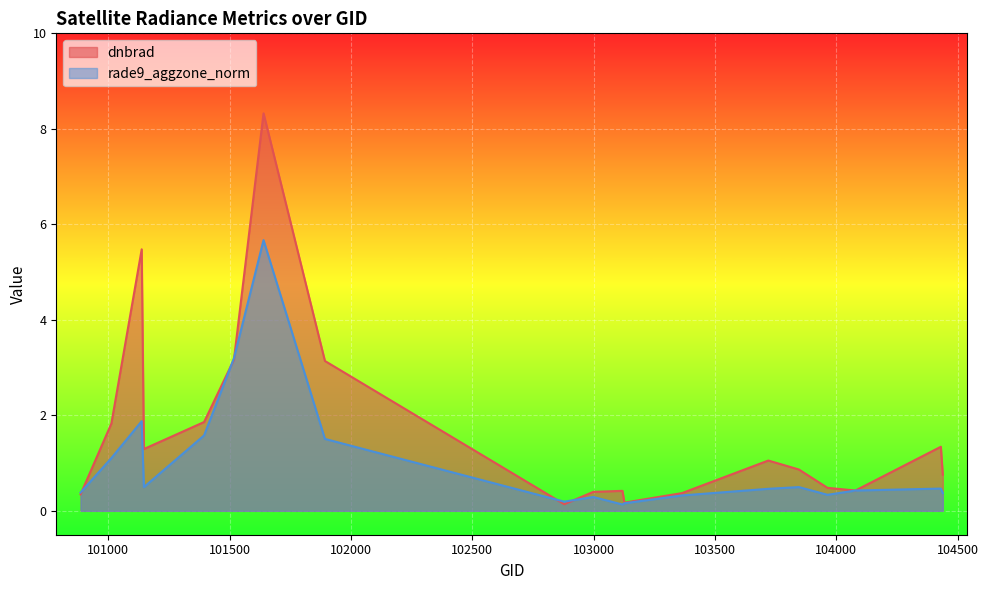

Rank the series by their average value, from highest to lowest.

dnbrad, rade9_aggzone_norm